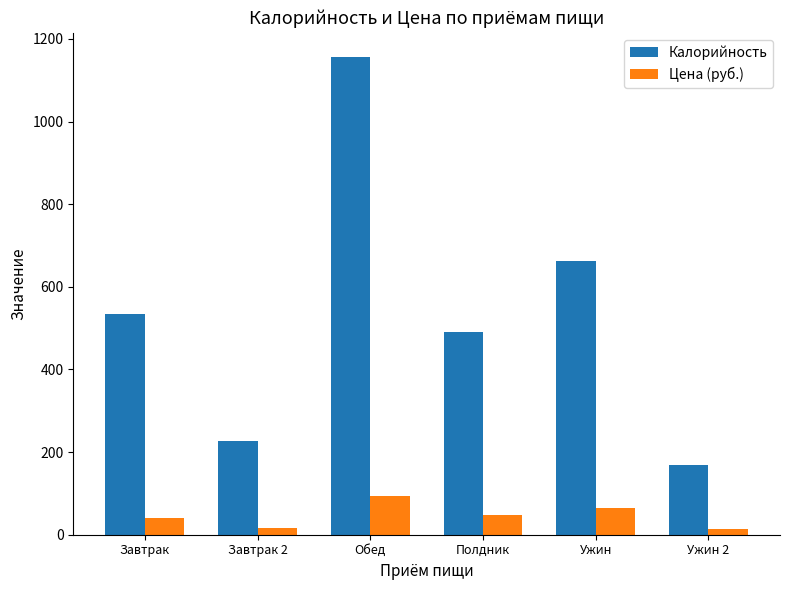

What is the minimum value for Цена (руб.)?

13.7